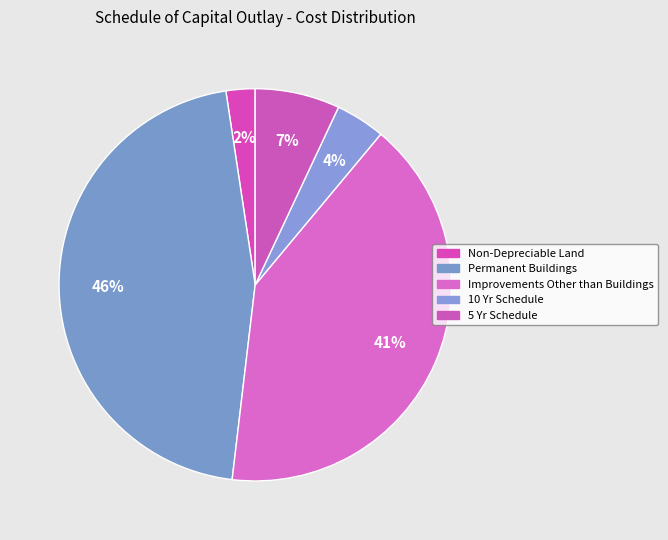

How many slices are in this pie chart?

5